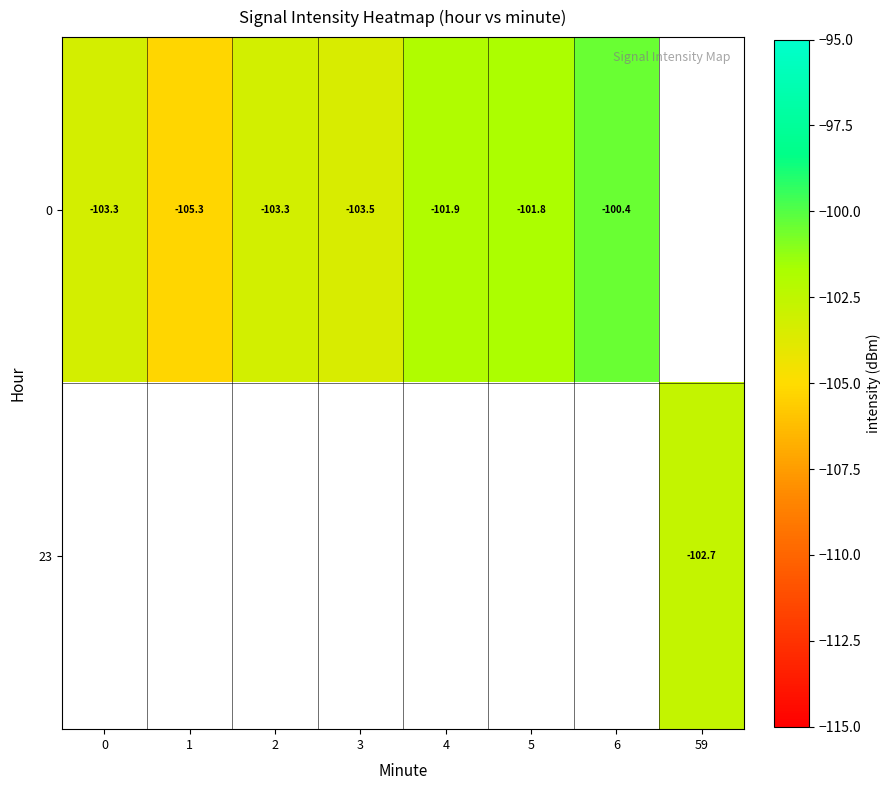

At which label does 0 reach its peak?

6